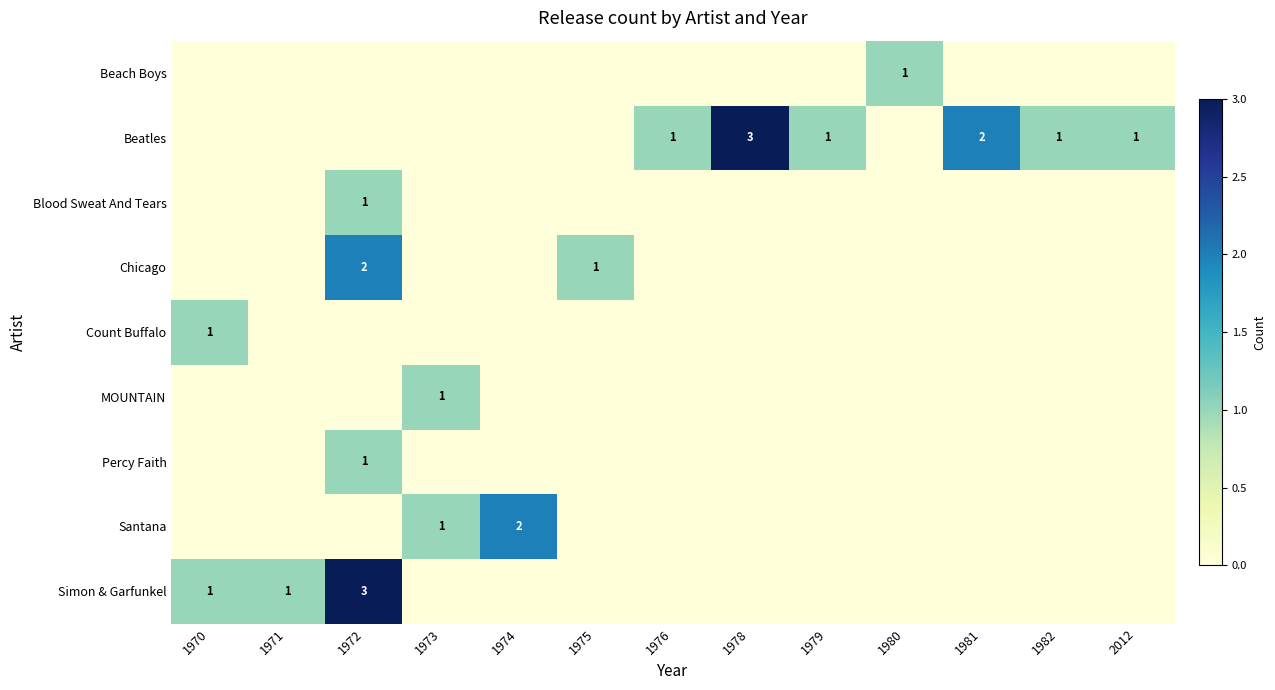

At how many categories does at least one series exceed 2?

2